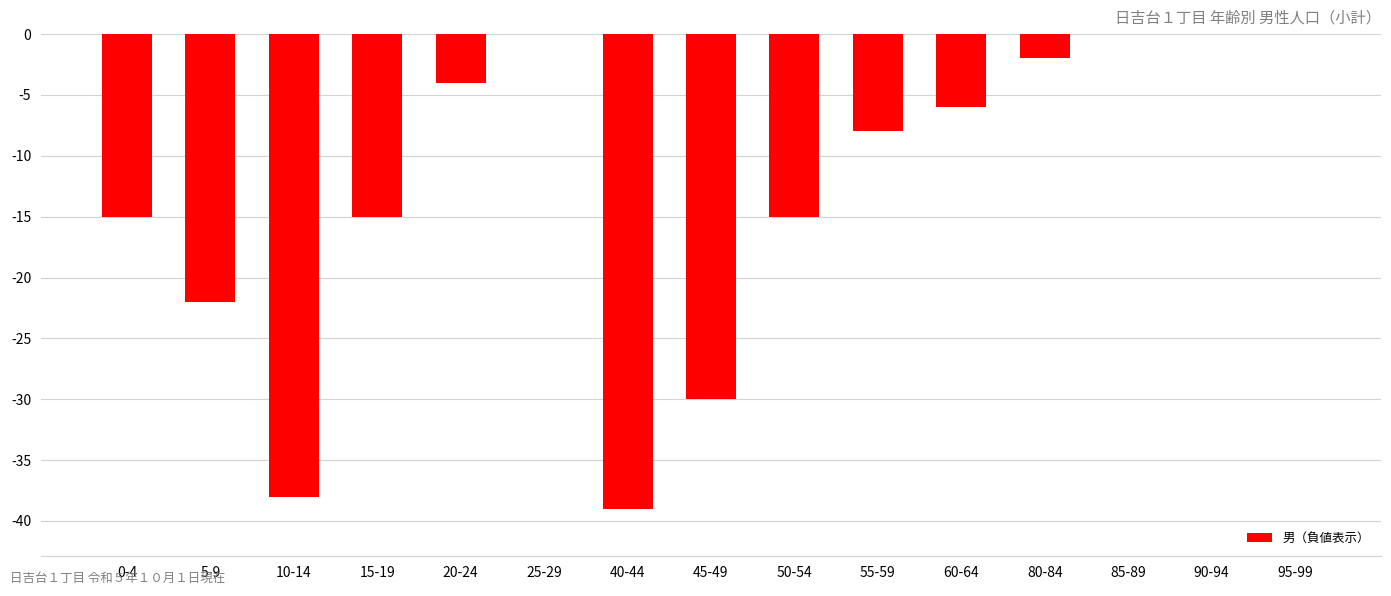

Where does the data first go above -8?

20-24